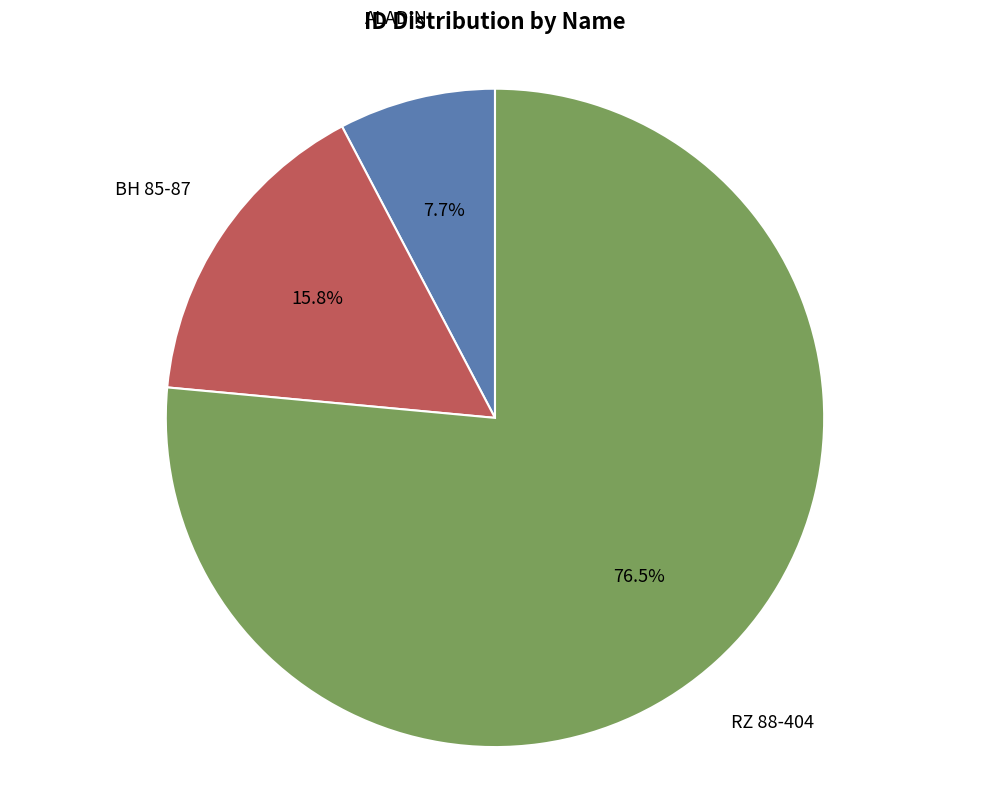

Is there any slice that represents more than half of the pie?

Yes